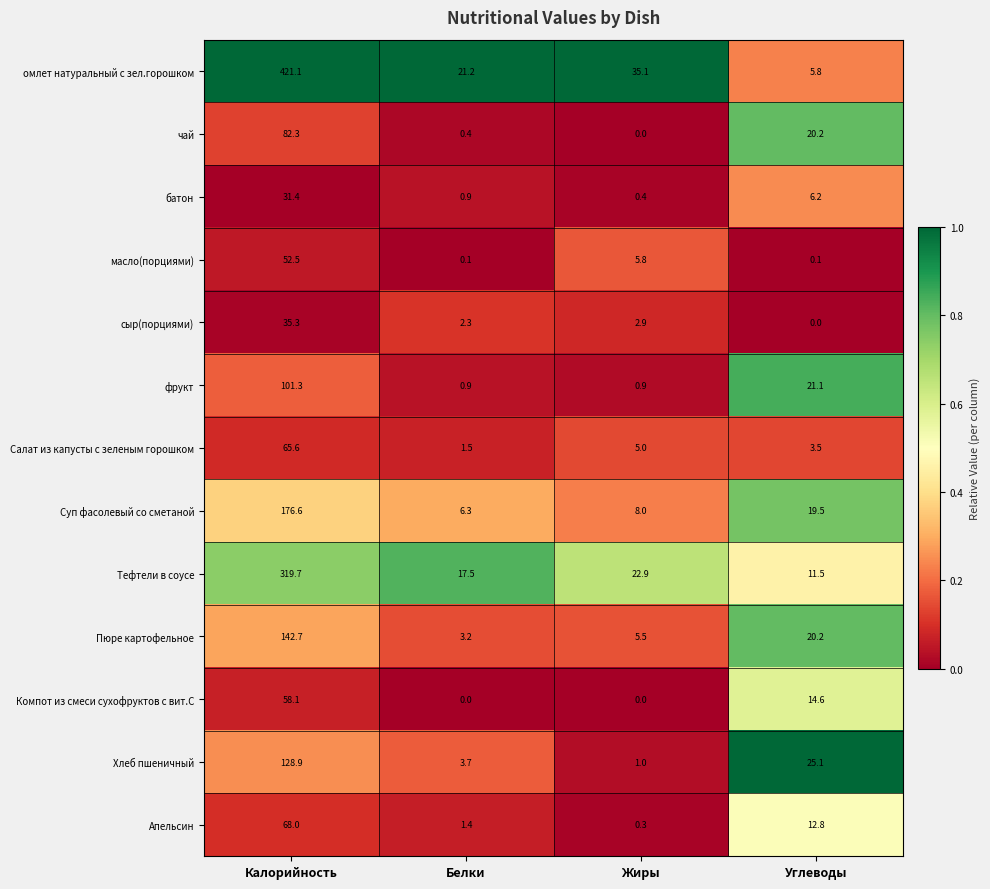

The сыр(порциями) series shows 35.3 at Калорийность. True or false?

True